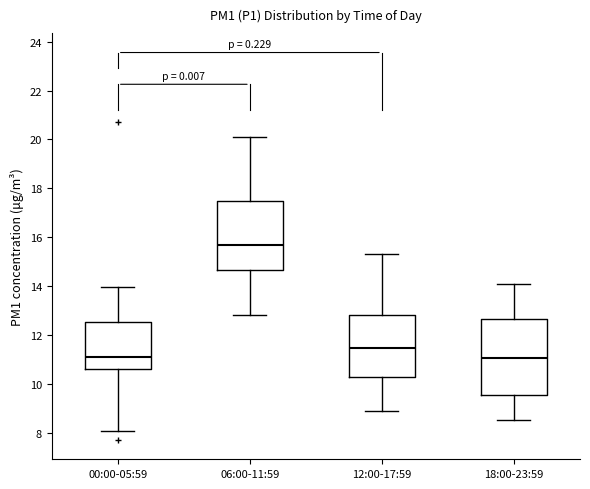

Reading left to right, read every box against the y-axis: the position of its median line, the range the box covers, and the ends of its whiskers. The values are not printed on the chart, so give them approximately, as read against the axis.

00:00-05:59: median 11.0, box 10.6 to 12.6, whiskers 8.0 to 14.0
06:00-11:59: median 15.6, box 14.6 to 17.4, whiskers 12.8 to 20.2
12:00-17:59: median 11.4, box 10.2 to 12.8, whiskers 9.0 to 15.4
18:00-23:59: median 11.0, box 9.6 to 12.6, whiskers 8.6 to 14.2